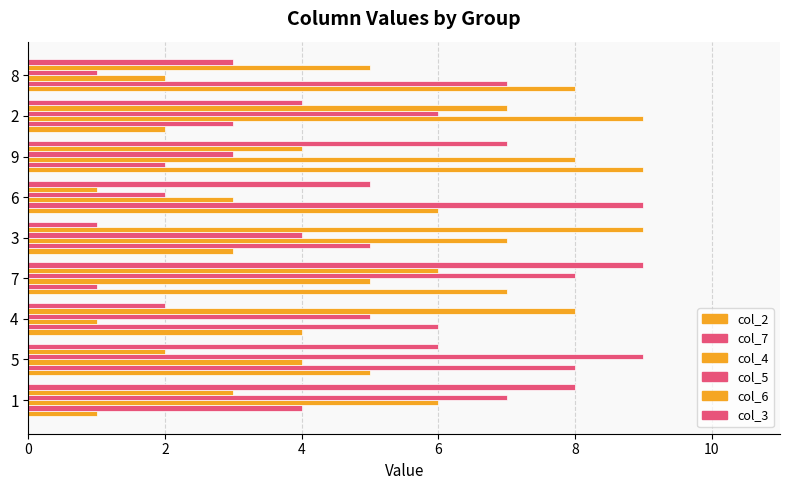

List the series in order of their peak value, highest first.

col_2, col_7, col_4, col_5, col_6, col_3